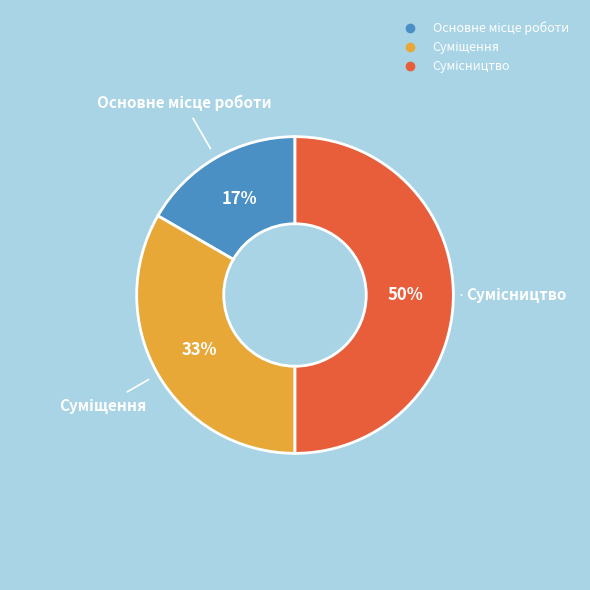

Count the number of slices in the pie.

3